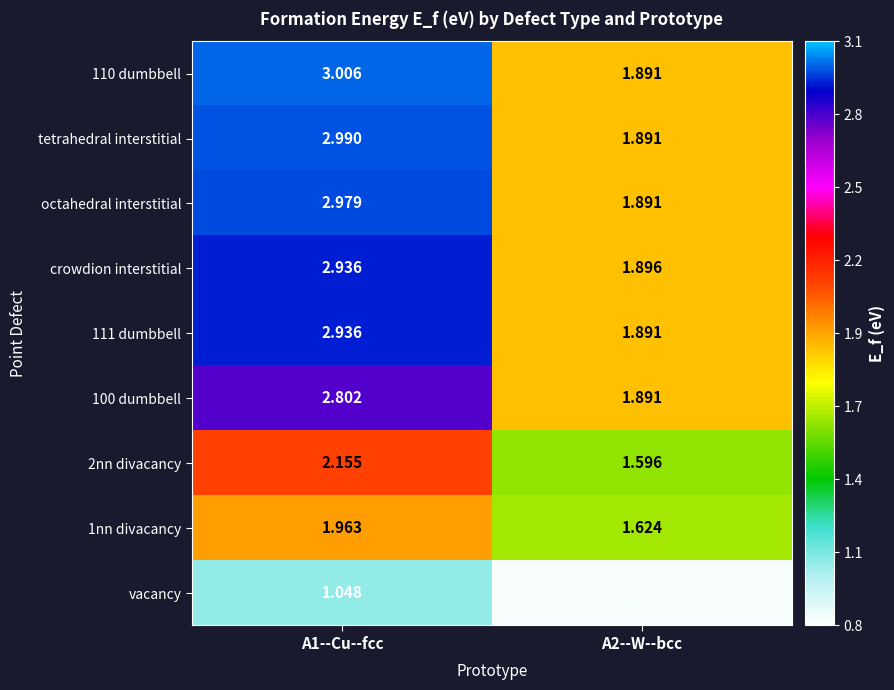

At how many categories does at least one series exceed 1?

2